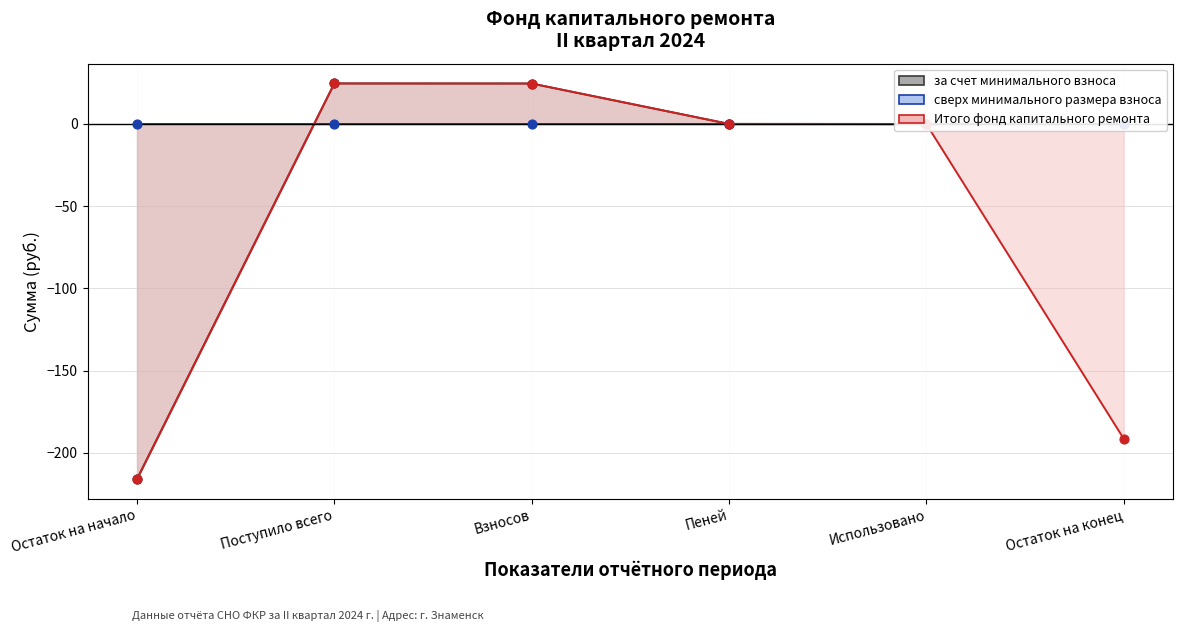

What is the total value across all series at Взносов?

49.2